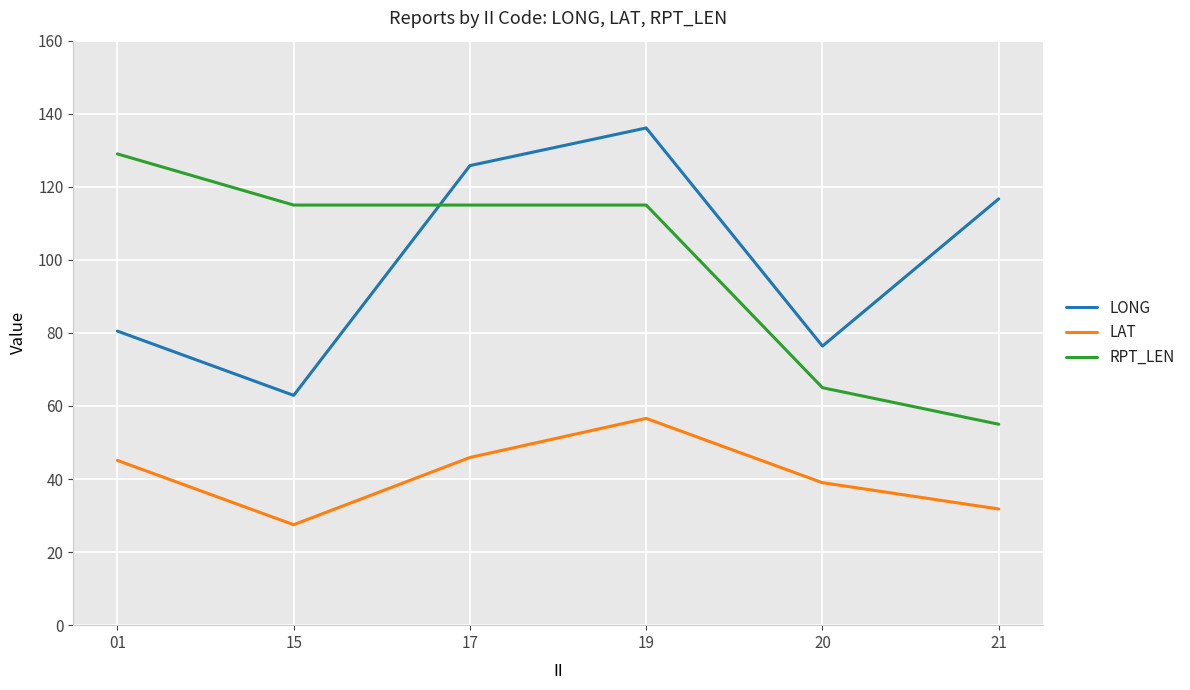

In LONG, how many points are lower than both neighbors (excluding endpoints)?

2